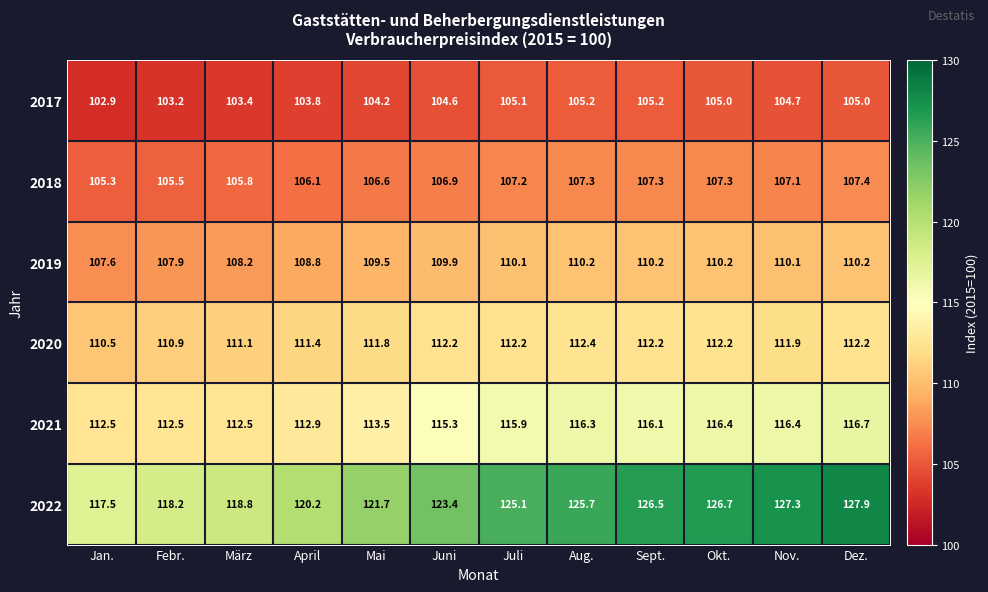

At Mai, list the series in order from smallest to largest.

2017, 2018, 2019, 2020, 2021, 2022